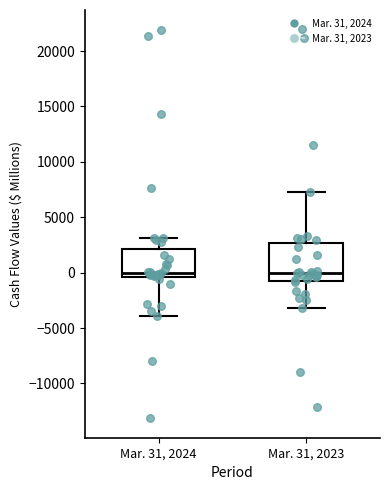

Reading left to right, transcribe this box plot: for each box, give where its median line is, the range the box spans, and where its two whiskers end, as read against the y-axis. The values are not printed on the chart, so give them approximately, as read against the axis.

Mar. 31, 2024: median 0, box -500 to 2000, whiskers -4000 to 3000
Mar. 31, 2023: median 0, box -500 to 2500, whiskers -3000 to 7500